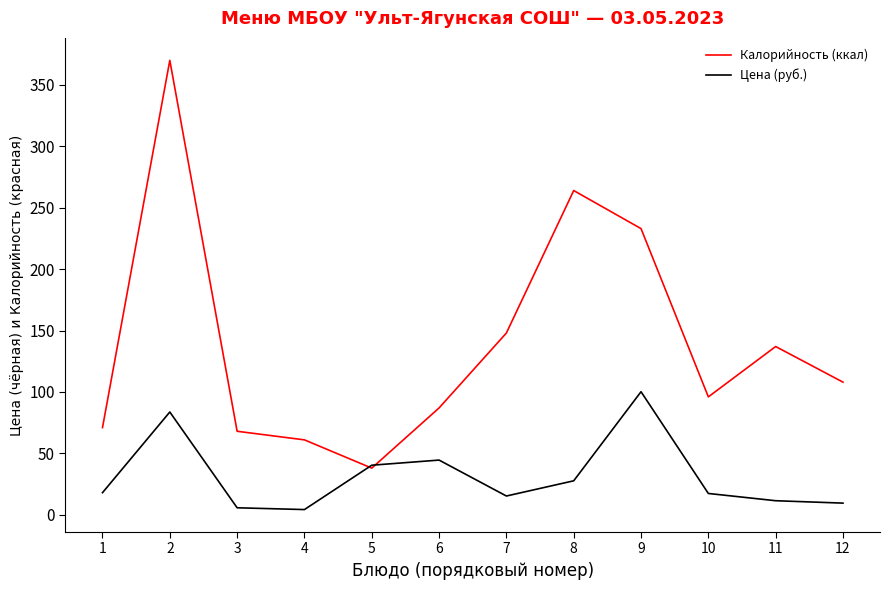

What is the greatest value displayed?

370.0